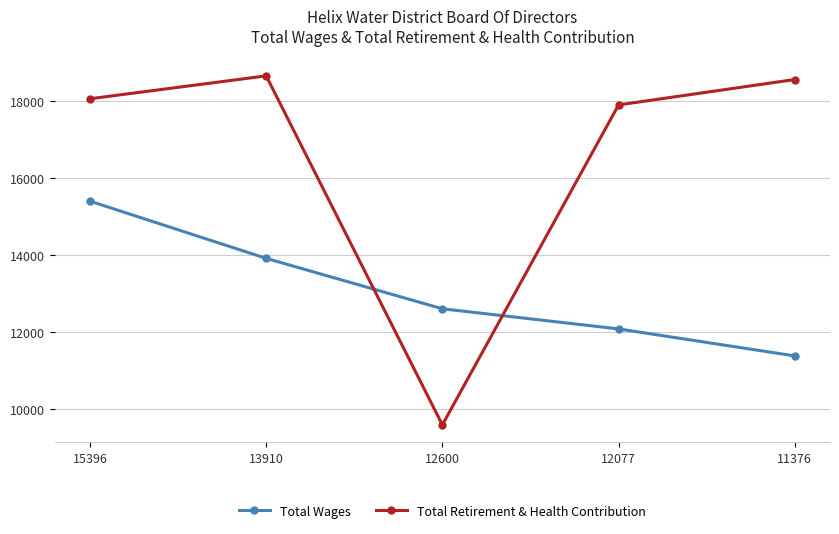

Reading right to left, what are all the values shown in this chart?

Total Wages: 11376	12077	12600	13910	15396
Total Retirement & Health Contribution: 18556	17896	9584	18651	18056